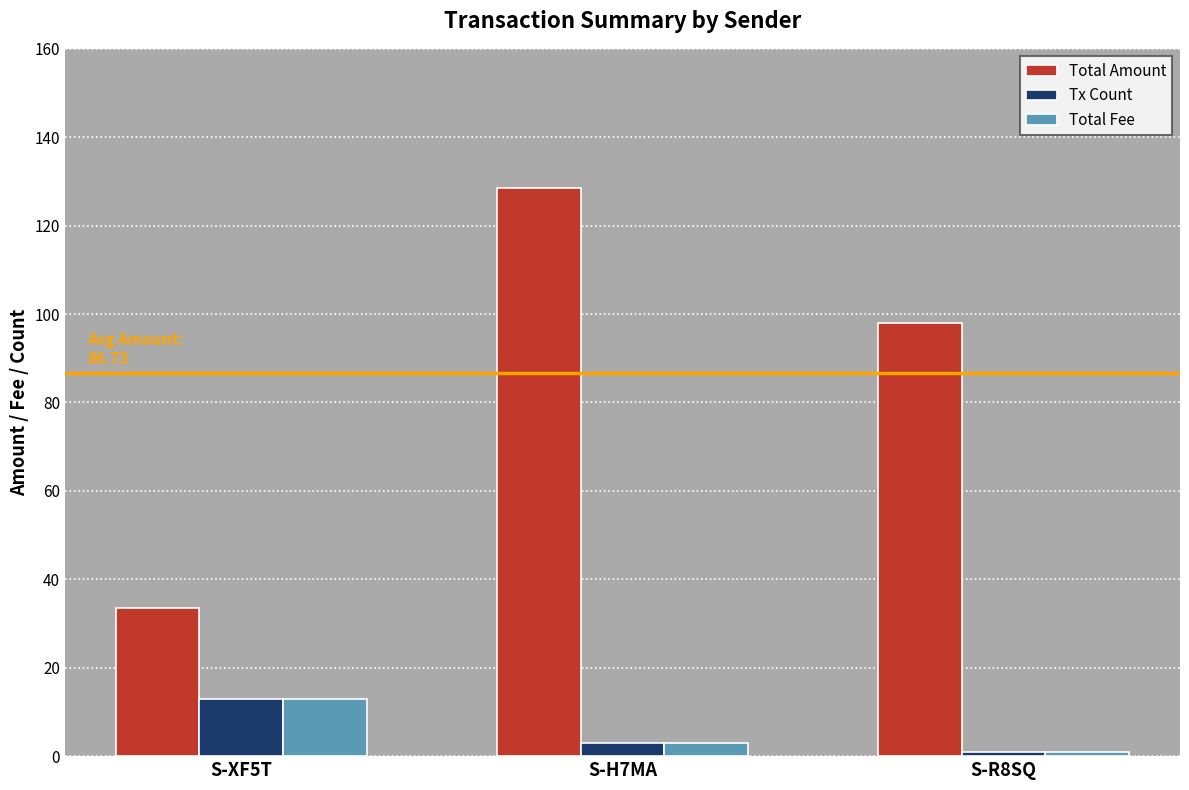

Is it true that Tx Count equals 13.0 at S-XF5T?

True